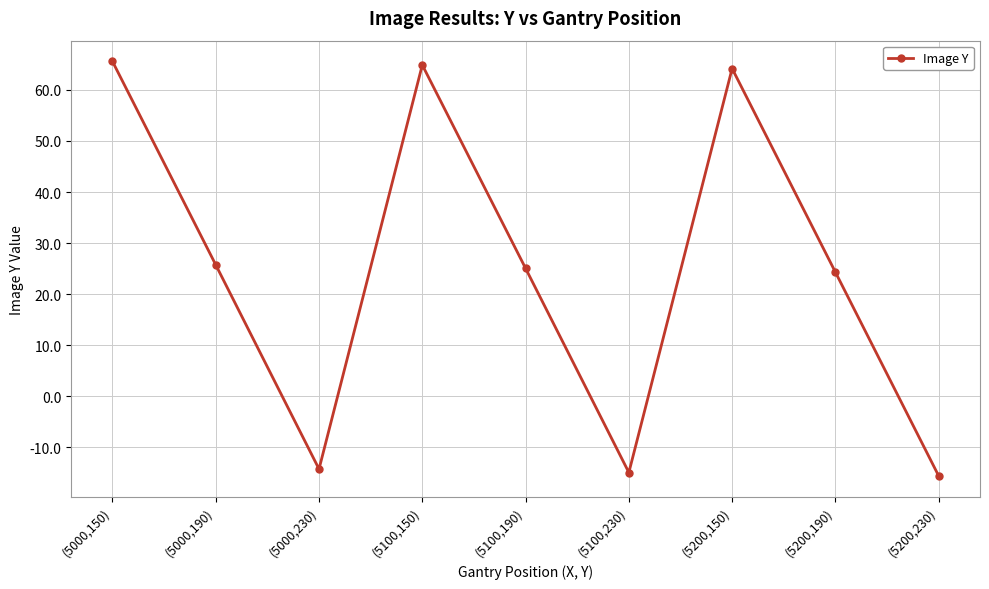

What is the change in value from (5100,230) to (5200,150)?

+79.2